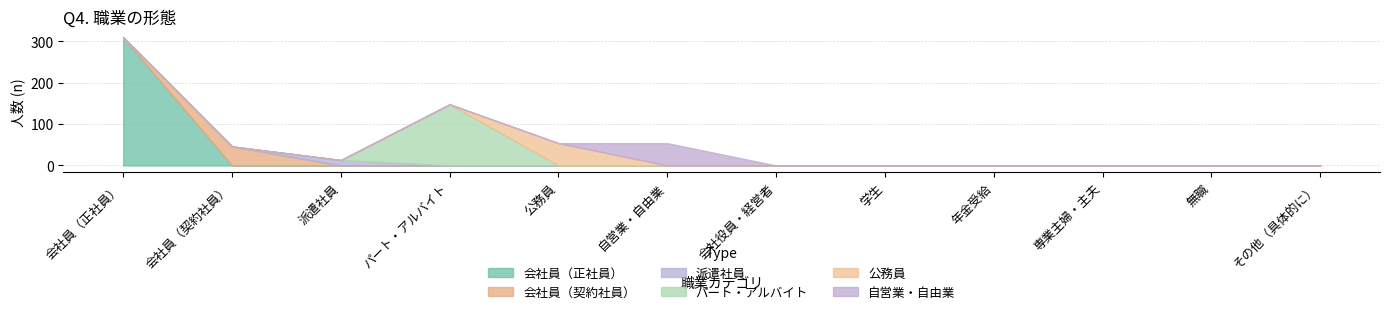

Which series has the widest spread of values?

会社員（正社員）